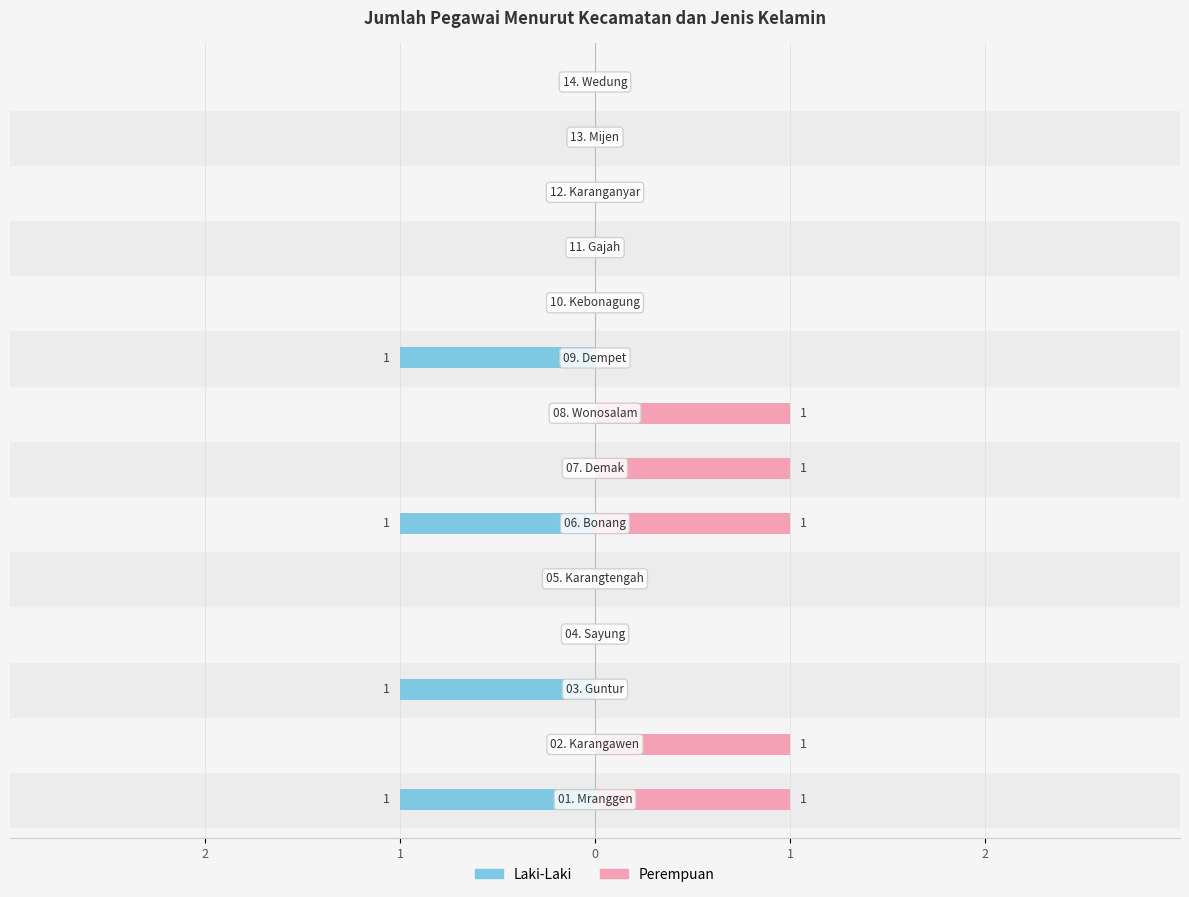

Count the number of data series in this chart.

2